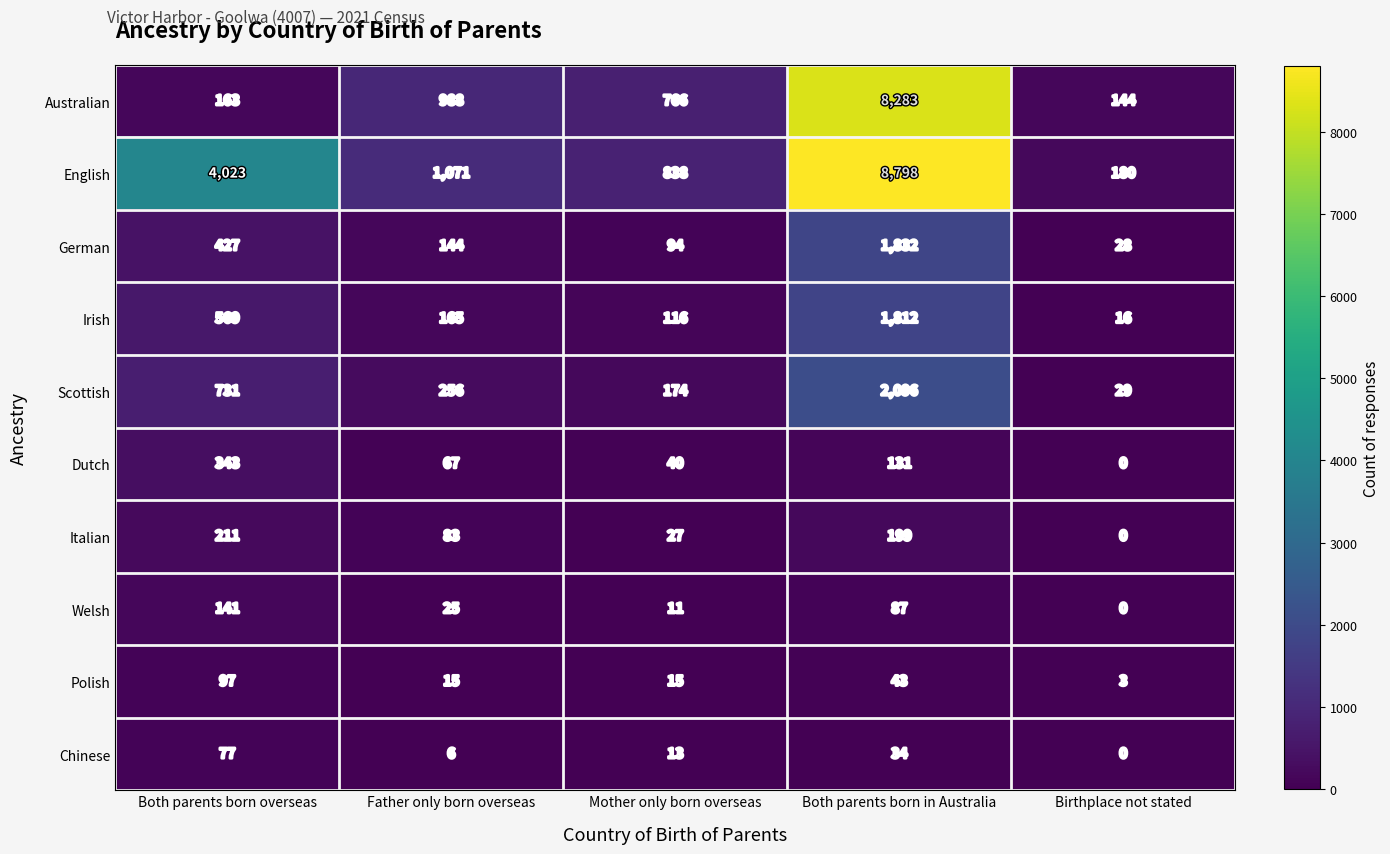

What is the sum of the Chinese values at Mother only born overseas and Birthplace not stated?

13